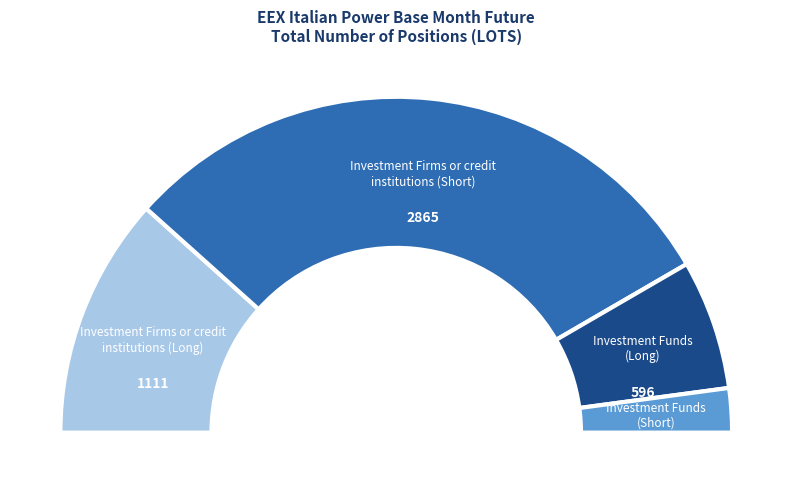

What percentage is the Investment Firms or credit institutions (Short) slice, to the nearest percent?

60%